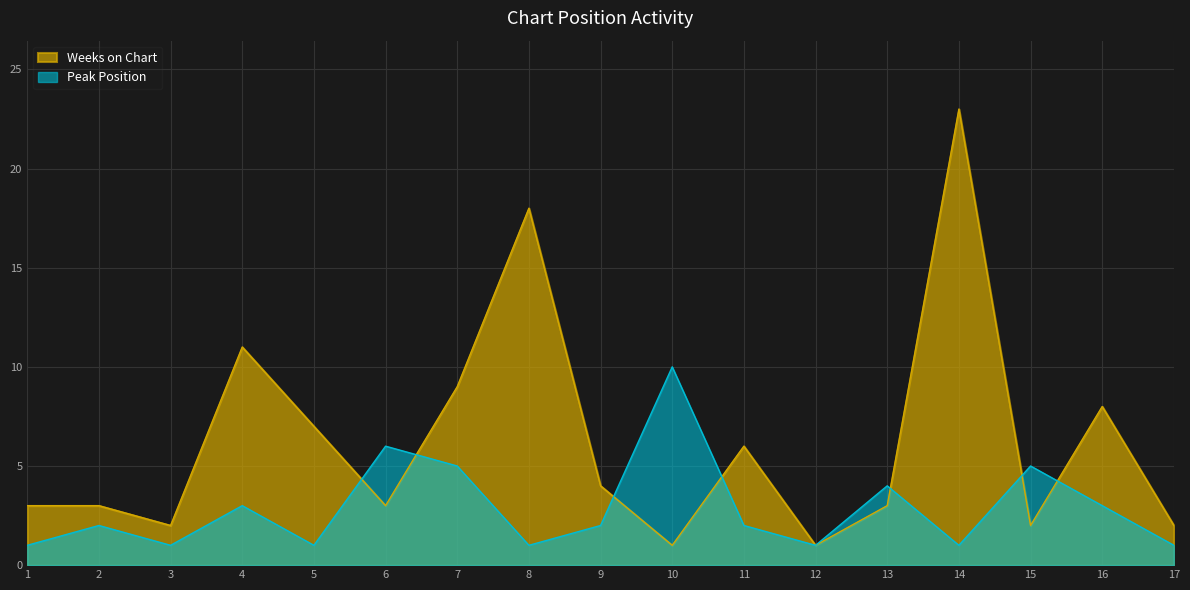

What is the value of the Weeks on Chart point at the 10th from the left?

1